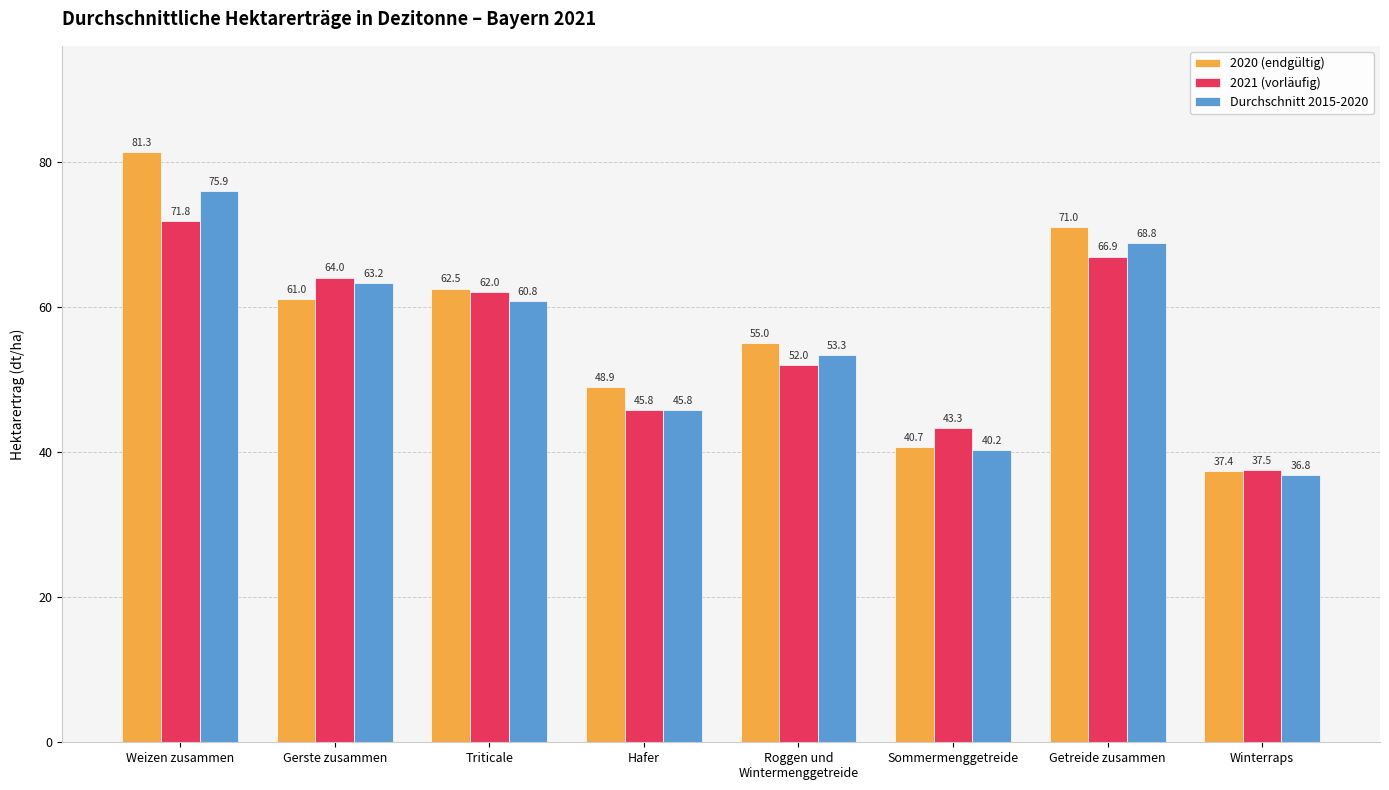

True or false: Durchschnitt 2015-2020 has a value of 105.9 at Gerste zusammen.

False